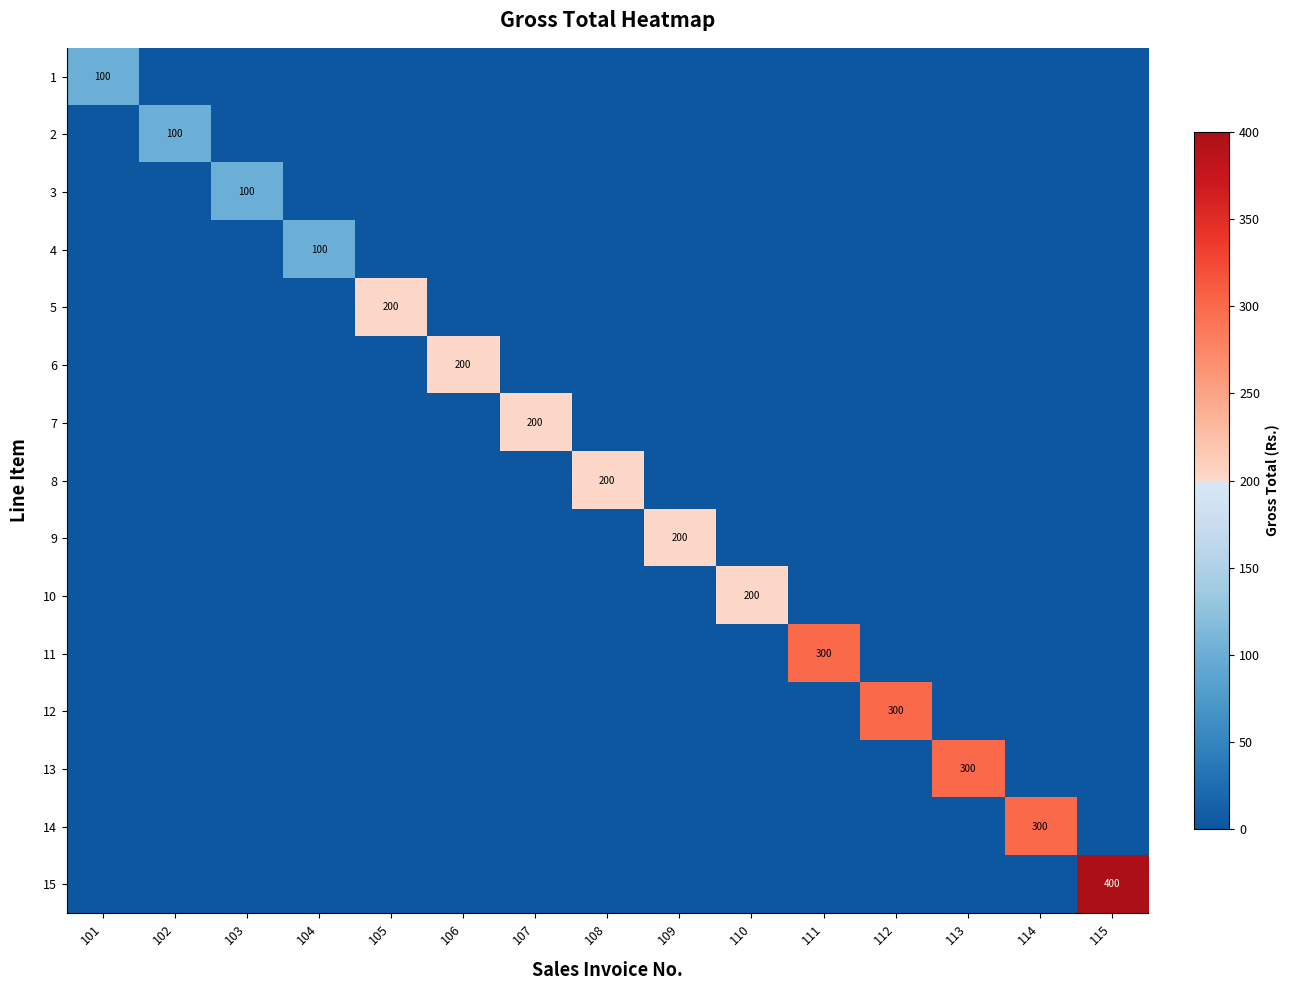

What is the difference between the highest and lowest values at 113?

300